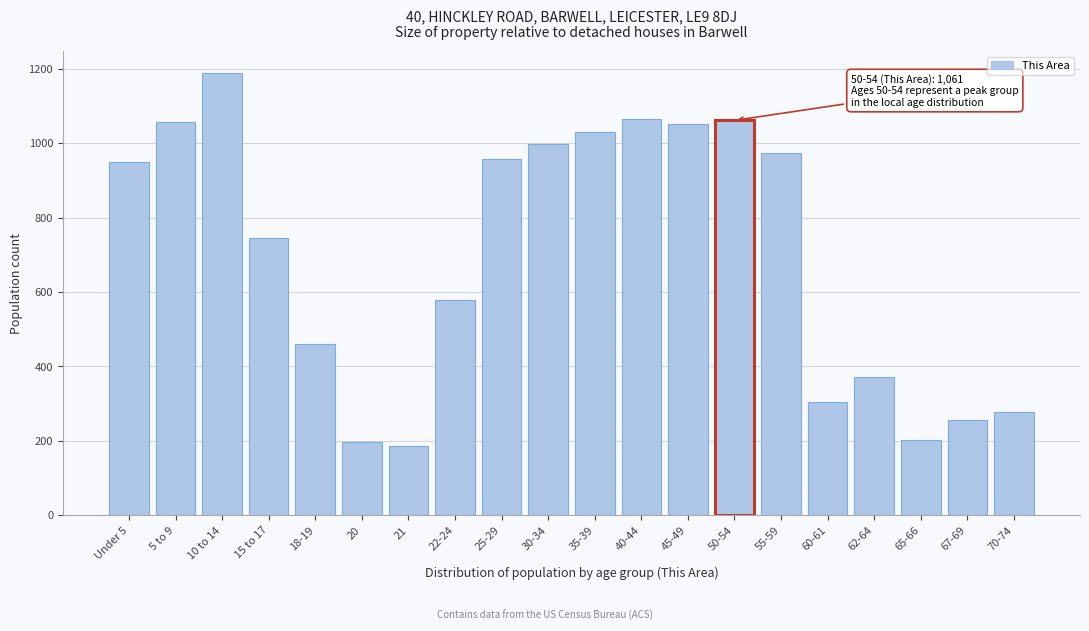

The value at Under 5 is 950. True or false?

True